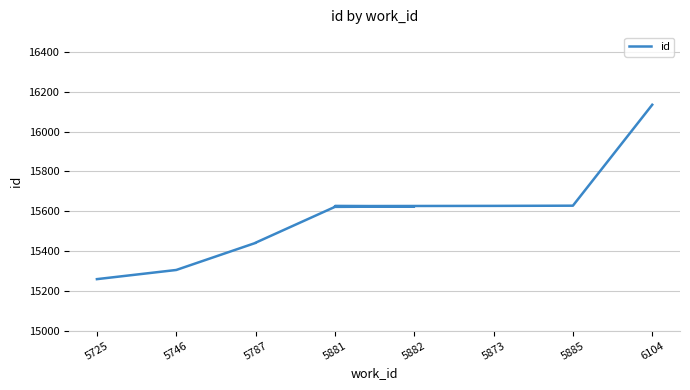

The value at 5873 is 21626. True or false?

False